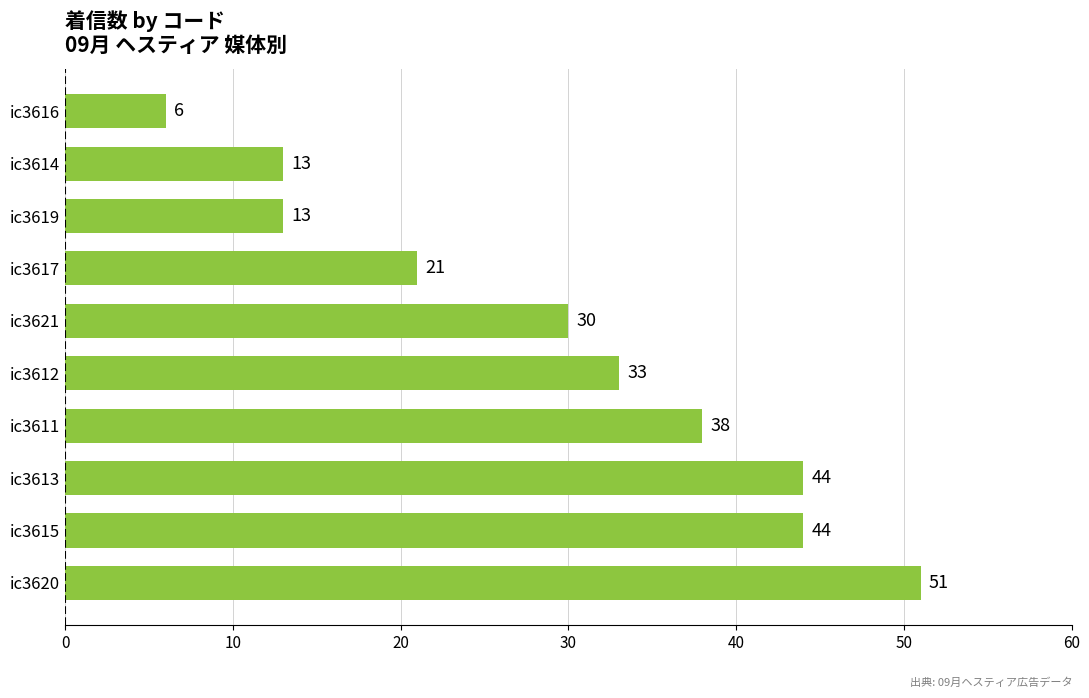

Count the values in the range 13 to 44.

8